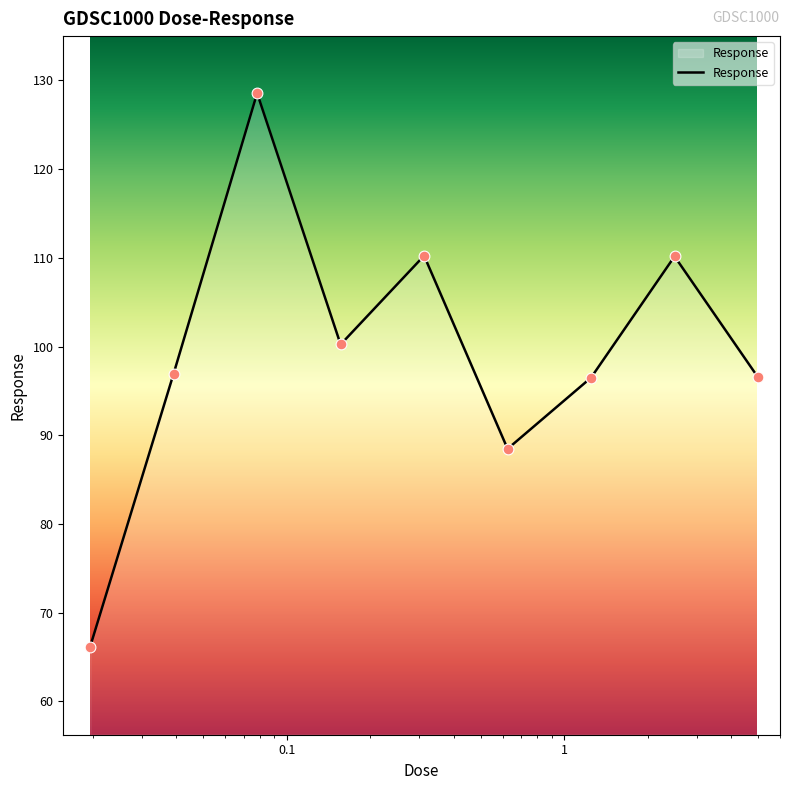

What is the greatest value displayed?

128.6